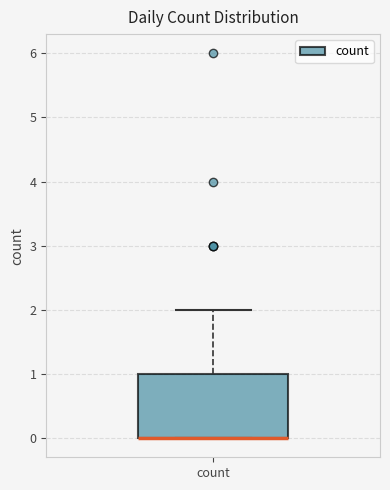

Read this box plot against the y-axis: the position of the median line, the range covered by the box, and the ends of both whiskers. The values are not printed on the chart, so give them approximately, as read against the axis.

median 0 (drawn on the box's lower edge), box 0 to 1, whiskers 0 to 2